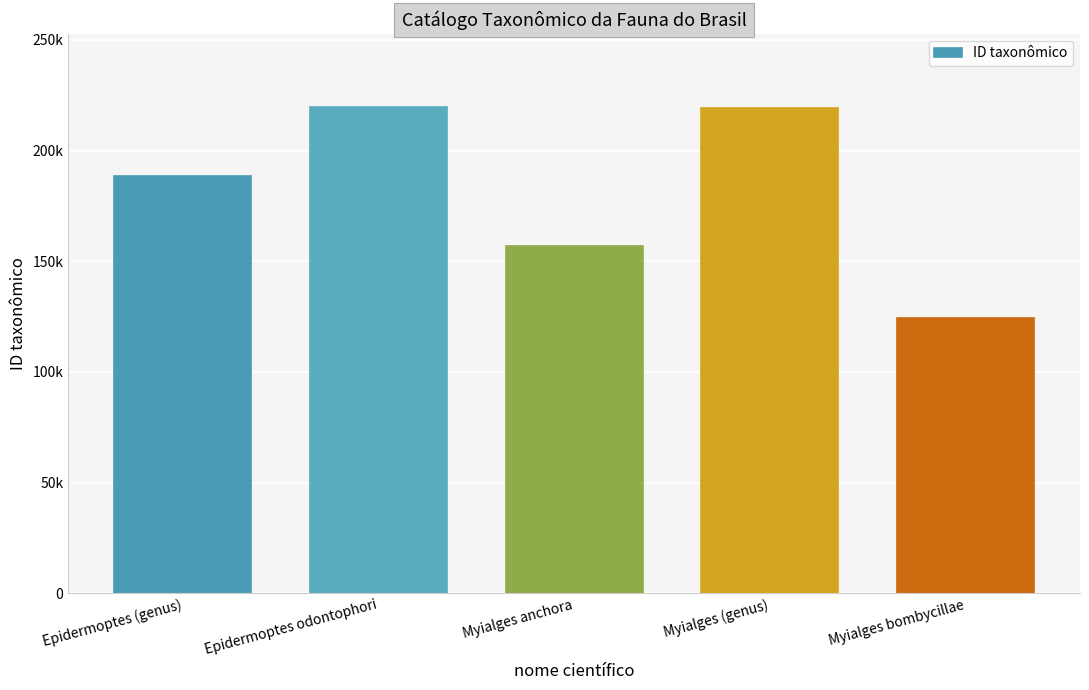

Does the chart contain any negative values?

No